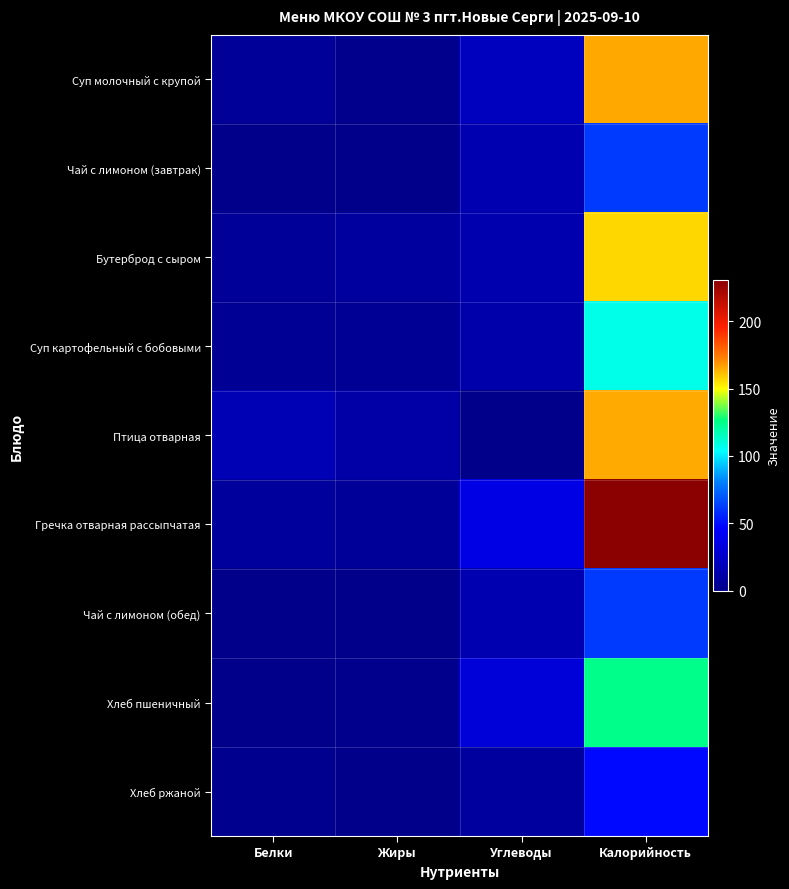

Reading right to left, extract all data points from this chart.

Суп молочный с крупой: Калорийность=165.5	Углеводы=21.0	Жиры=1.3	Белки=6.0
Чай с лимоном (завтрак): Калорийность=62.0	Углеводы=15.2	Жиры=0.0	Белки=0.1
Бутерброд с сыром: Калорийность=157.0	Углеводы=14.8	Жиры=8.3	Белки=5.8
Суп картофельный с бобовыми: Калорийность=107.8	Углеводы=13.1	Жиры=4.2	Белки=4.4
Птица отварная: Калорийность=165.0	Углеводы=0.0	Жиры=10.9	Белки=16.9
Гречка отварная рассыпчатая: Калорийность=230.4	Углеводы=35.8	Жиры=5.6	Белки=7.5
Чай с лимоном (обед): Калорийность=62.0	Углеводы=15.2	Жиры=0.0	Белки=0.3
Хлеб пшеничный: Калорийность=125.0	Углеводы=31.3	Жиры=0.5	Белки=0.4
Хлеб ржаной: Калорийность=48.3	Углеводы=8.3	Жиры=0.3	Белки=1.6